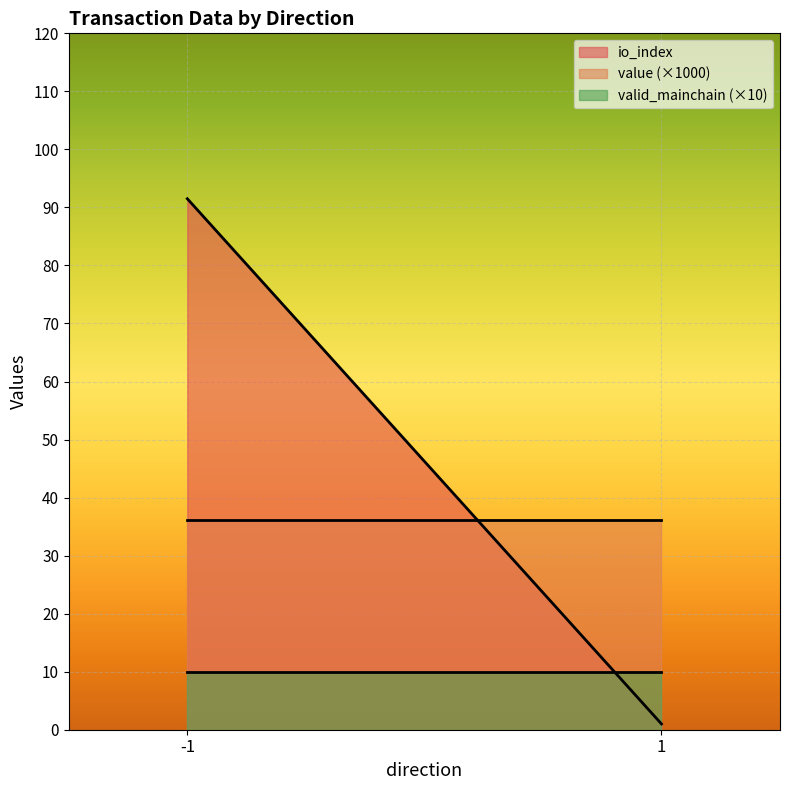

What is the difference between the maximum and minimum values in the io_index series?

90.5